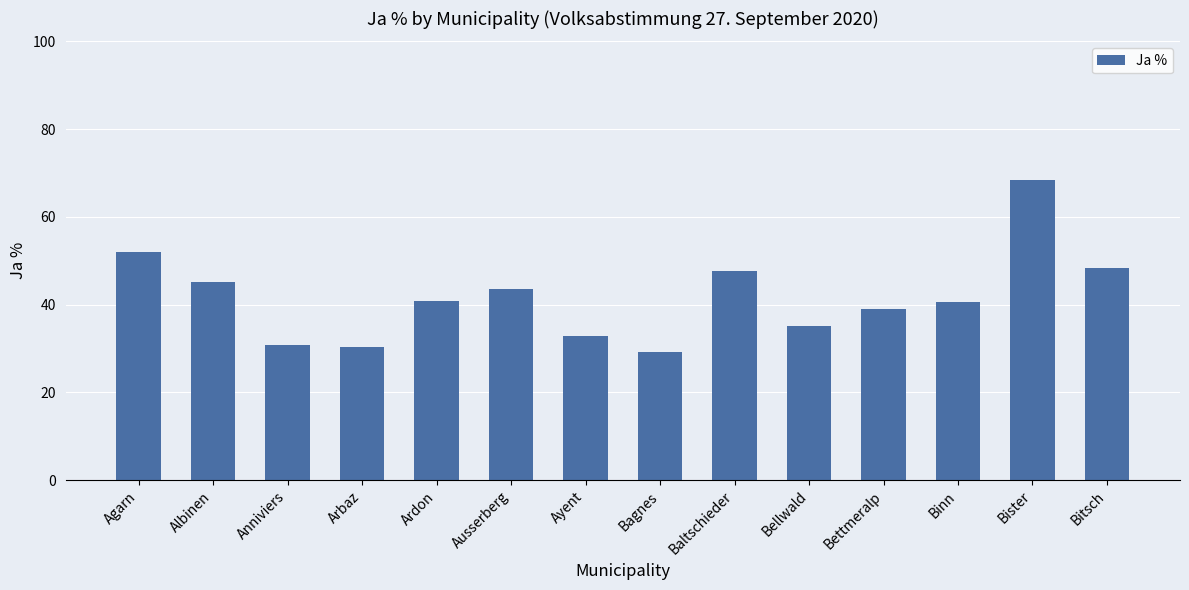

What is the sum of all values?

584.0